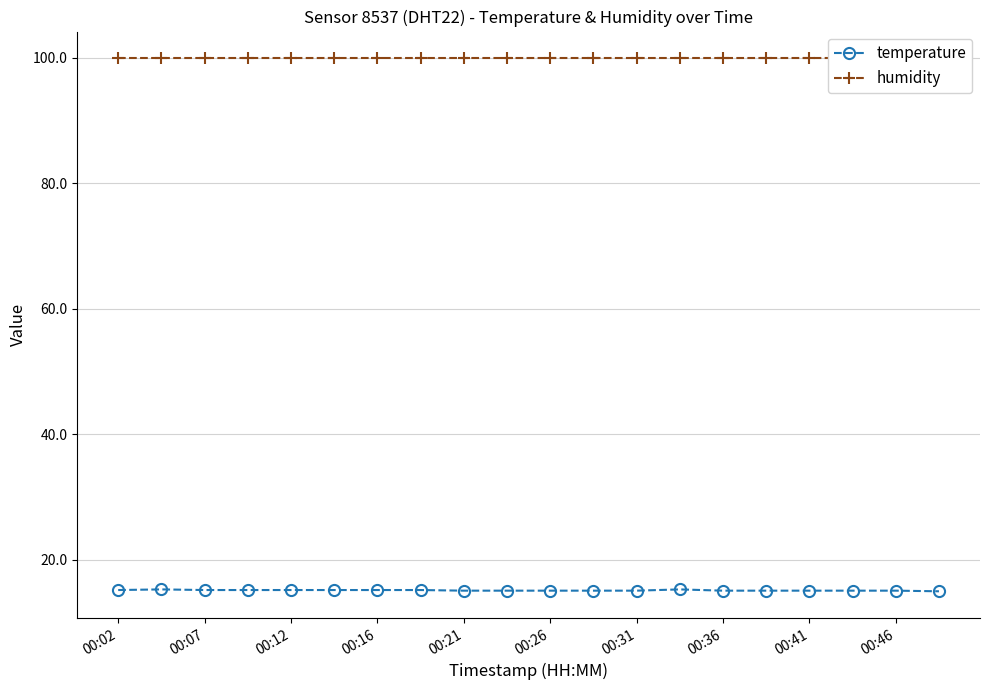

How many temperature values are between 15 and 16?

20